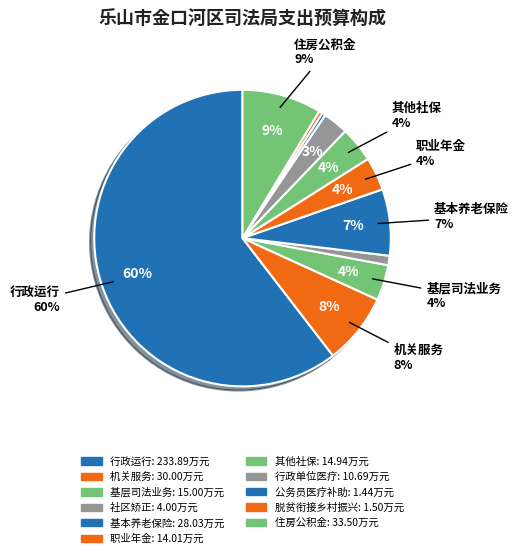

Which slice is the smallest?

公务员医疗补助